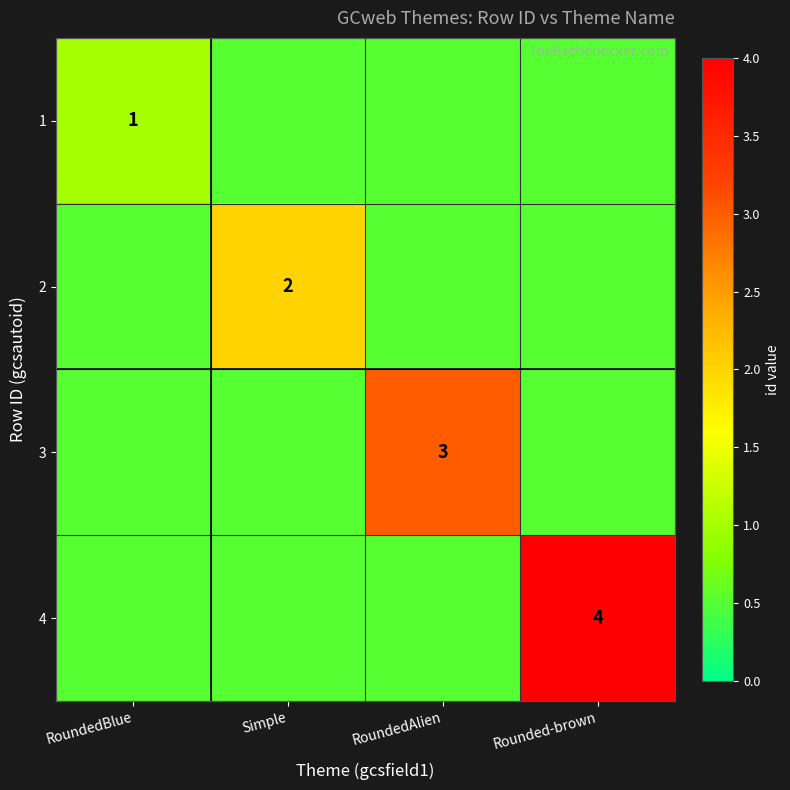

The 3 series shows 3.0 at RoundedAlien. True or false?

True